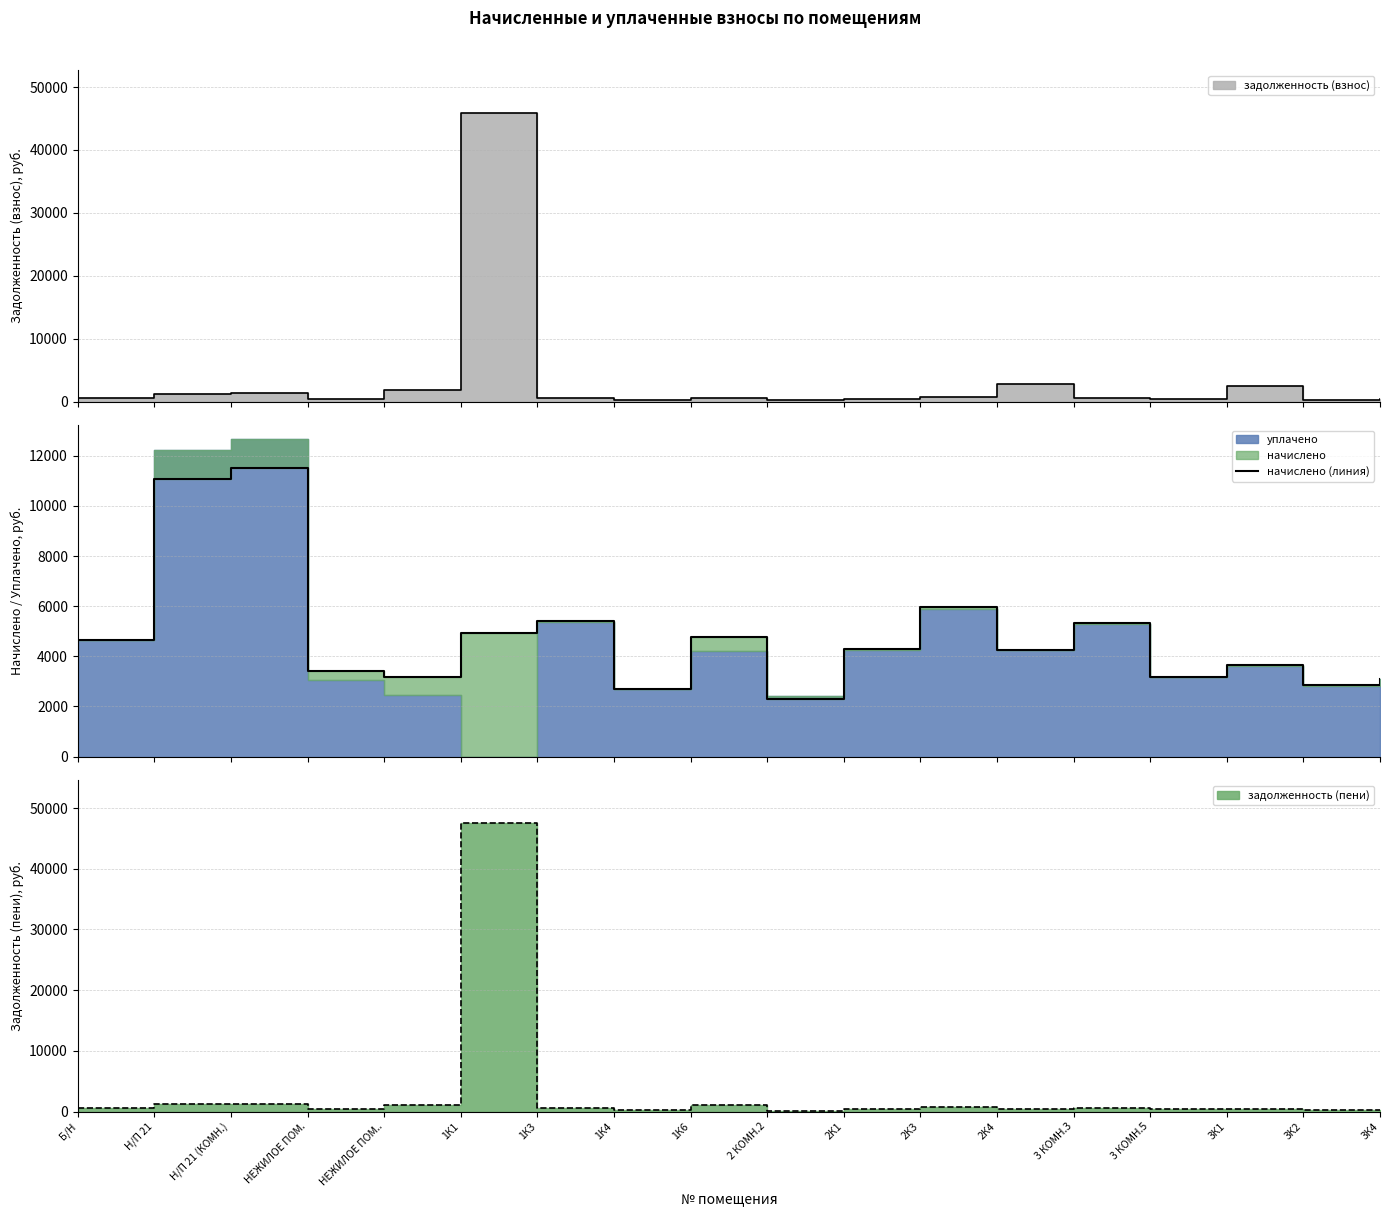

How many interior local valleys (lower than both neighbors) does the data have?

6